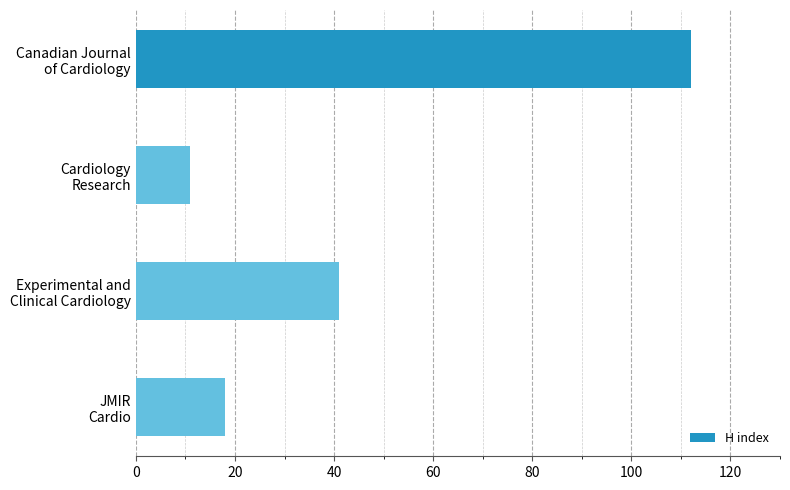

What is the difference between the maximum and minimum values?

101